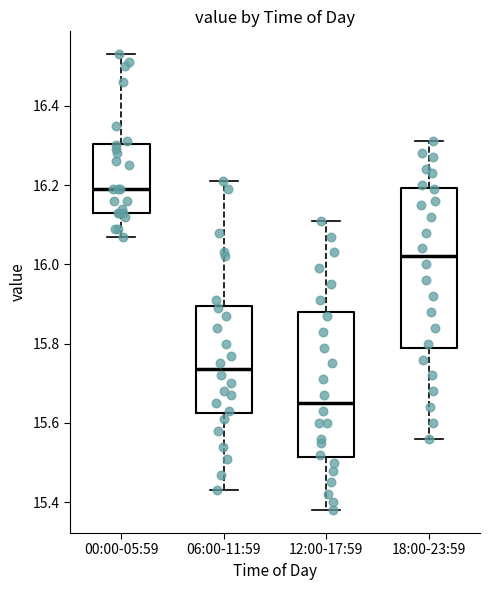

Which box has the lowest median line?

12:00-17:59